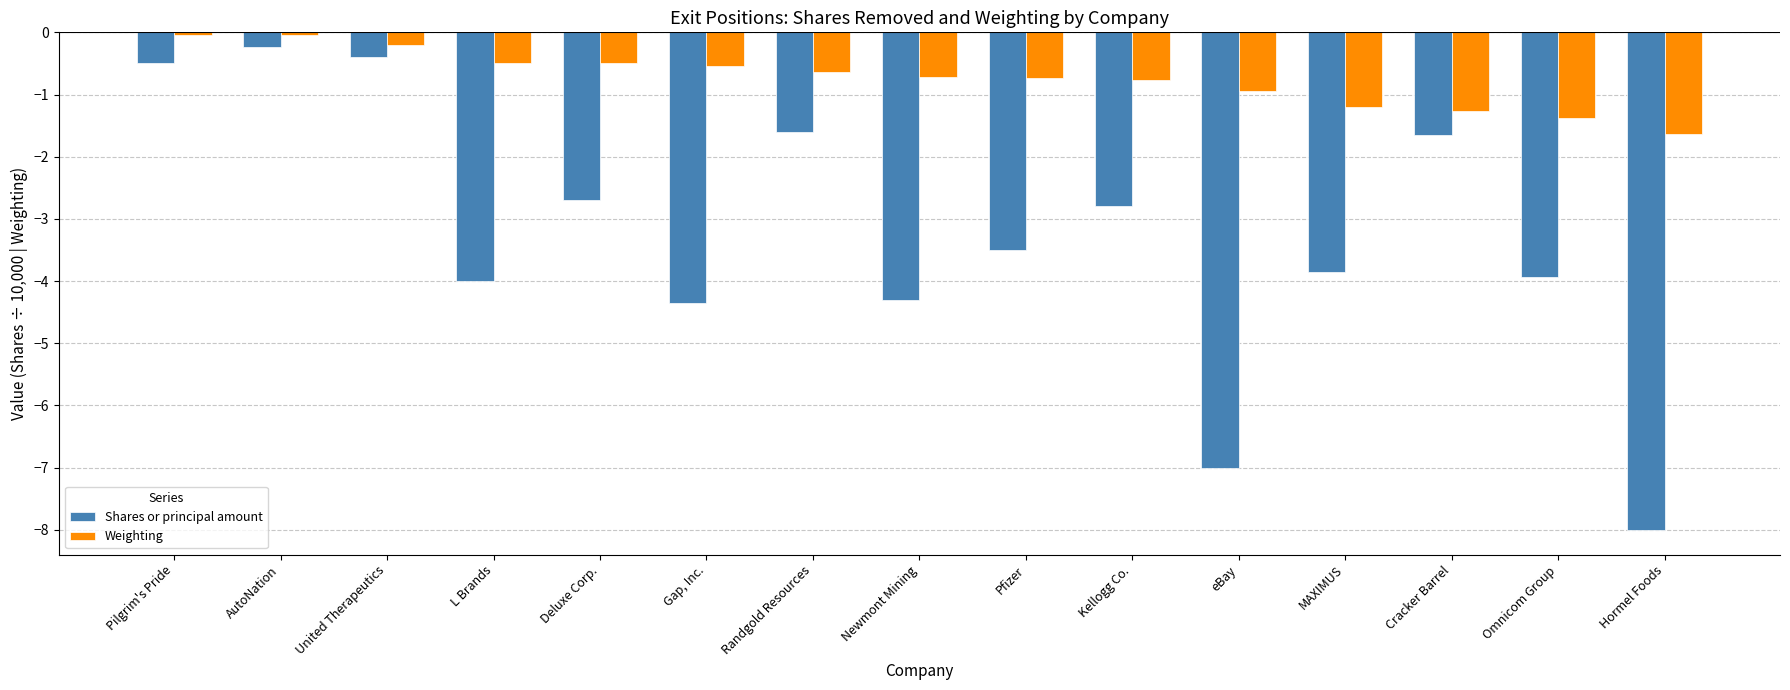

Where does the Shares or principal amount series first go above -3?

Pilgrim's Pride